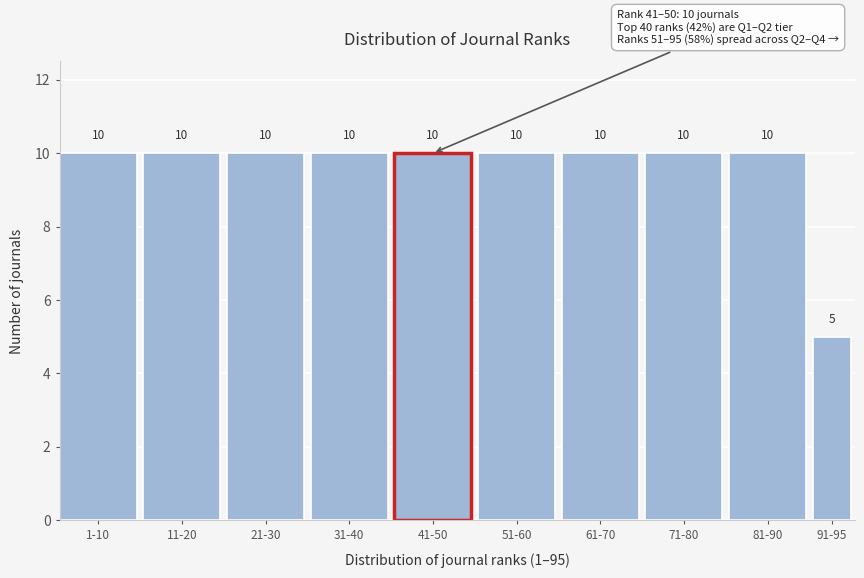

Reading left to right, what are all the values shown in this chart?

10	10	10	10	10	10	10	10	10	5